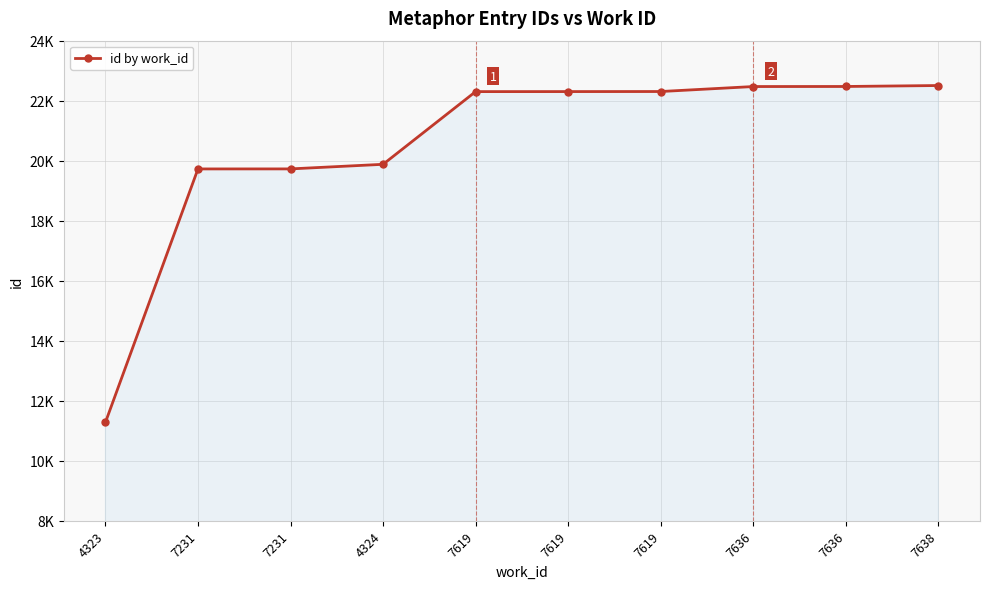

Is this an area chart (filled region under the line)?

Yes